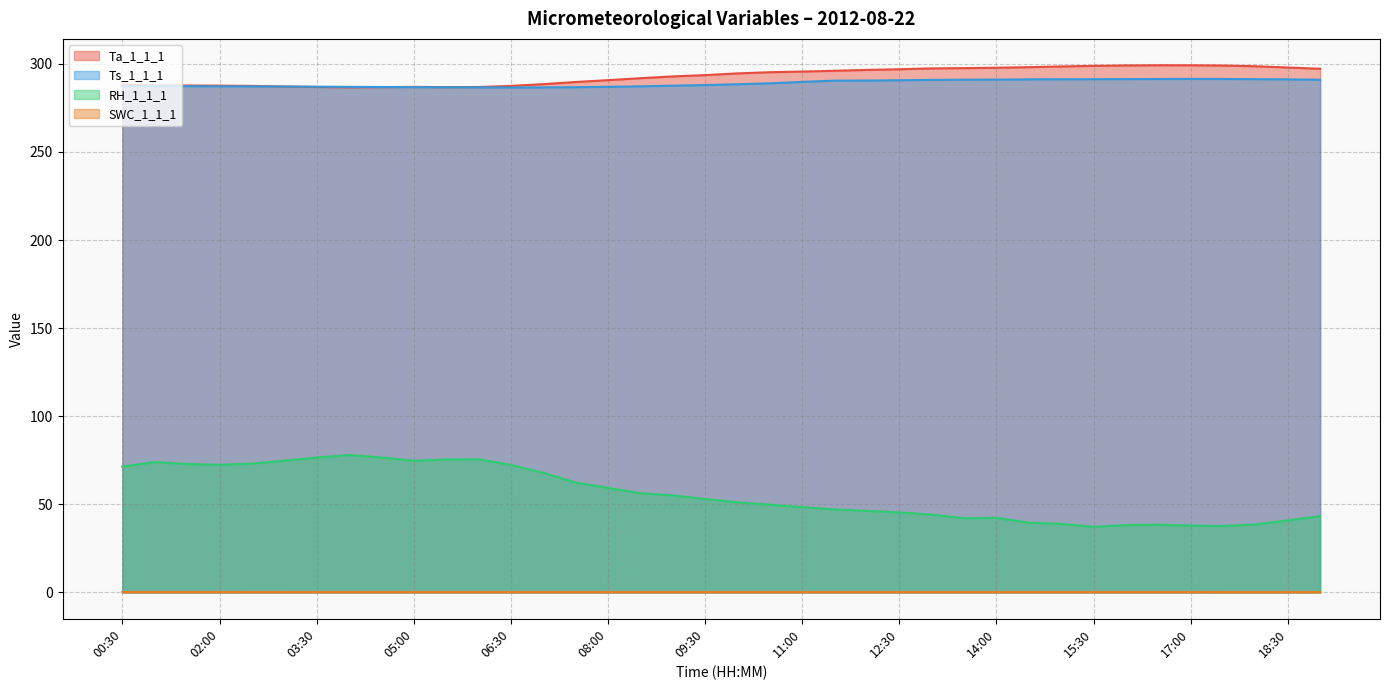

True or false: SWC_1_1_1 and Ta_1_1_1 cross at least once.

False